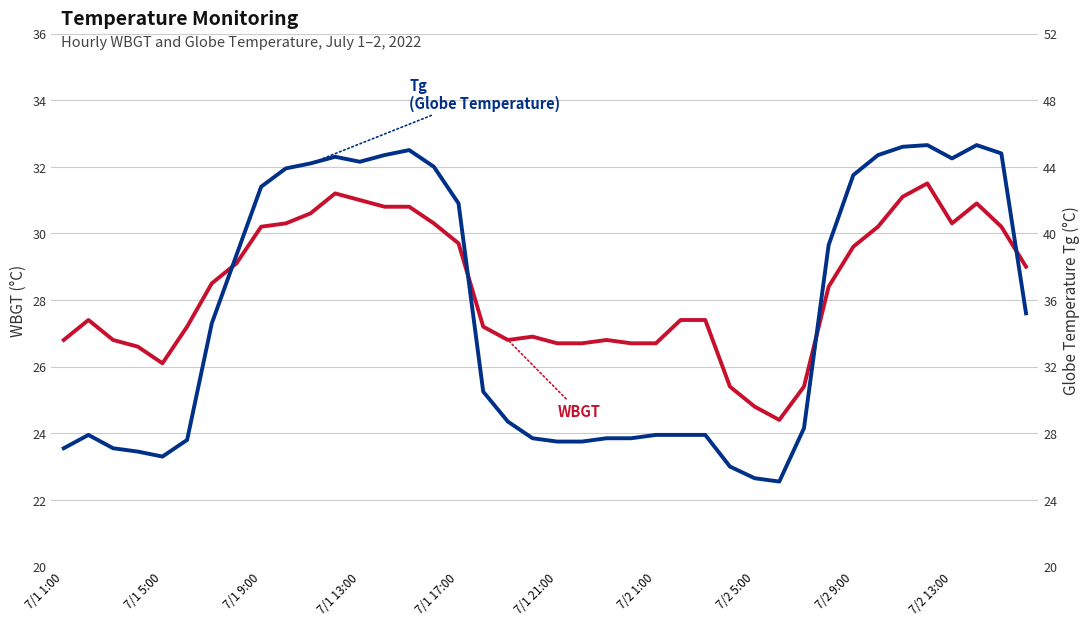

At which category is the sum across all series the highest?

35